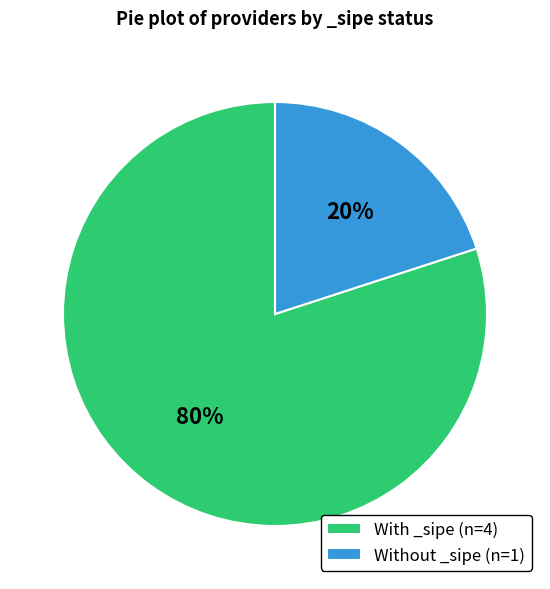

To the nearest percent, what percentage of the pie is Without _sipe (n=1)?

20%